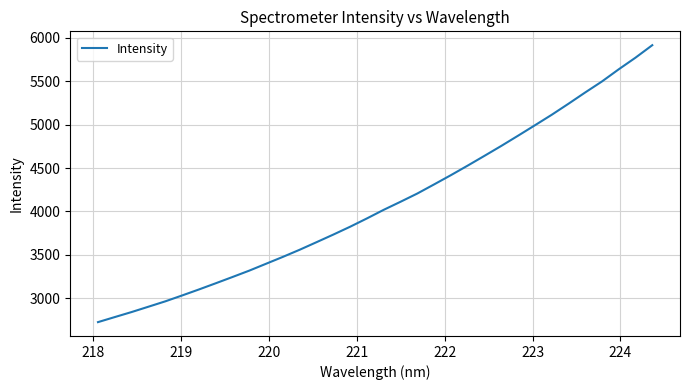

What is the maximum value shown in the chart?

5915.3